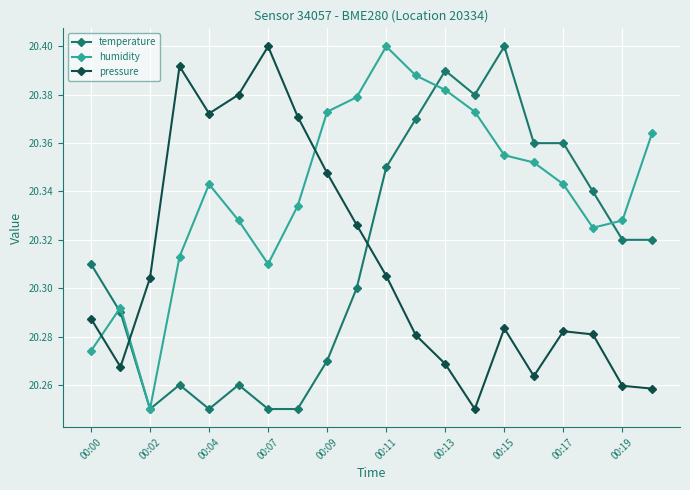

At how many categories does at least one series exceed 20?

20